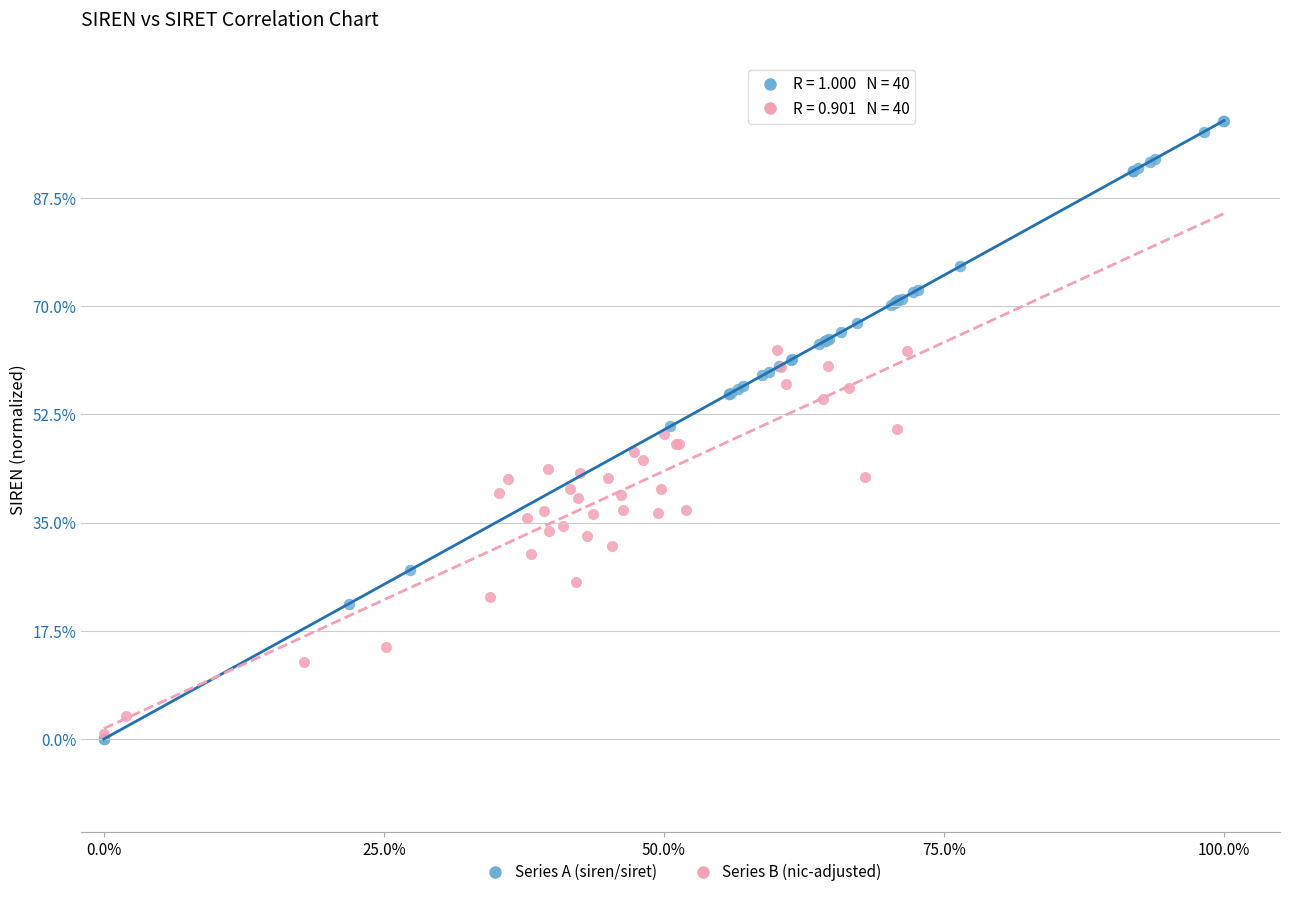

Which series has the largest Y range (max minus min)?

Series A (siren/siret)